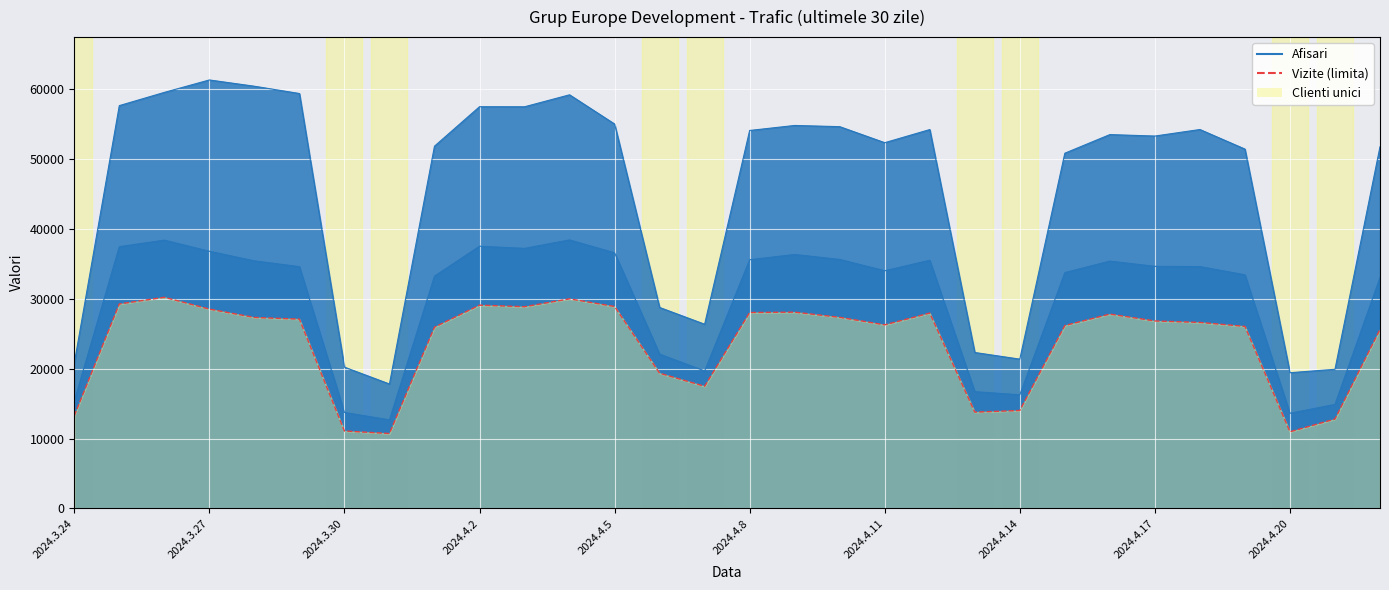

Between 2024.4.8 and 28, which is larger?

2024.4.8